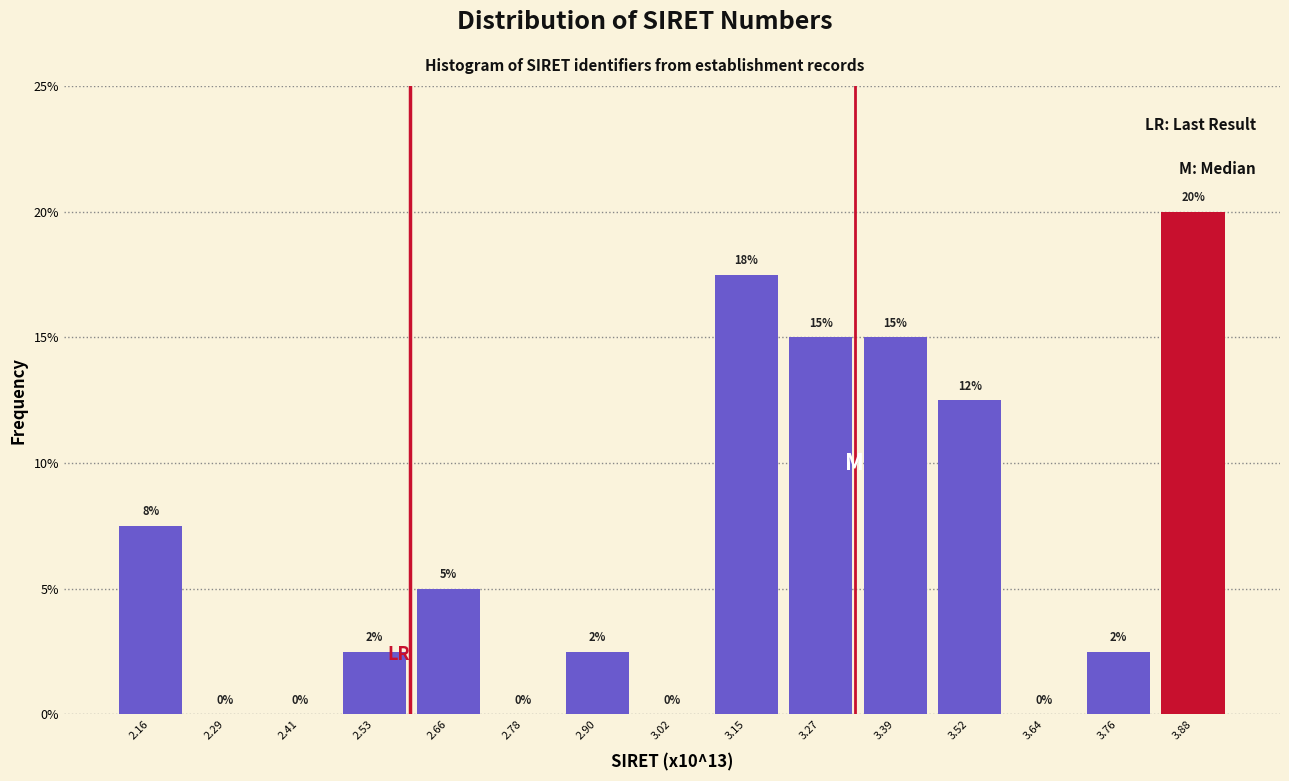

What value does the data have at 3.39?

15.0